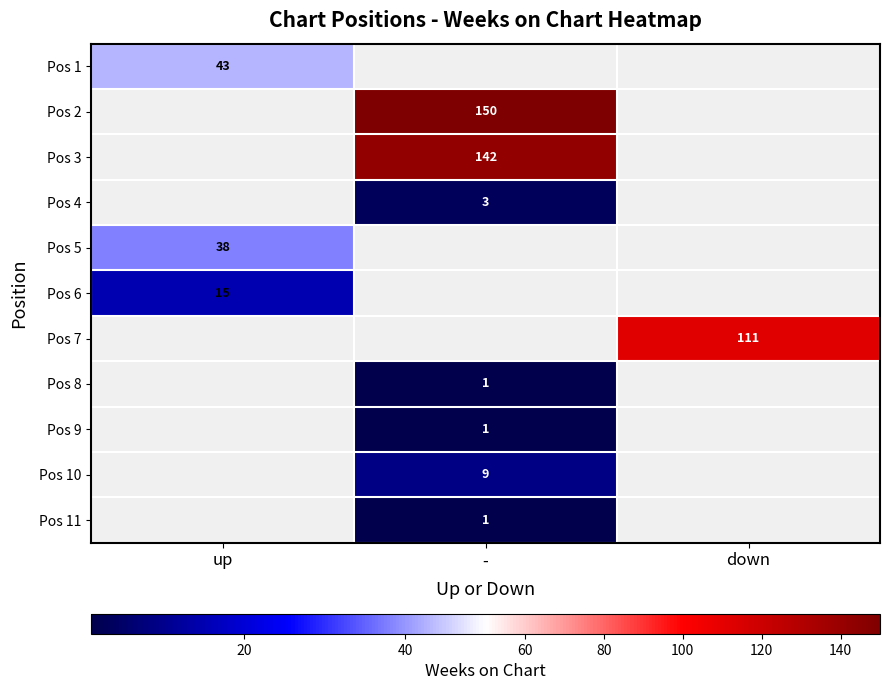

Is it true that Pos 5 equals 38 at up?

True